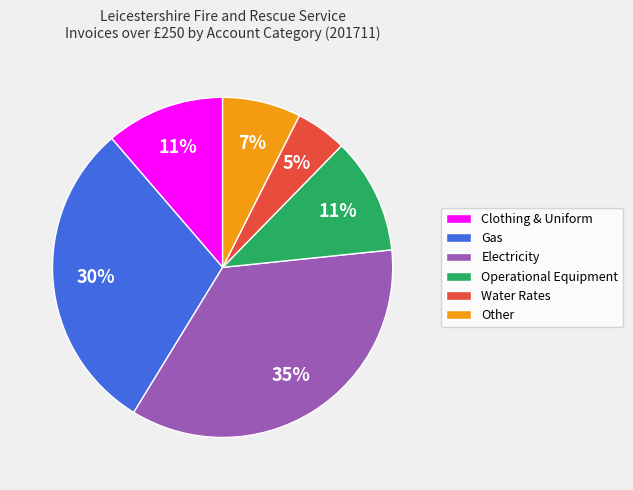

Which slice is the smallest?

Water Rates